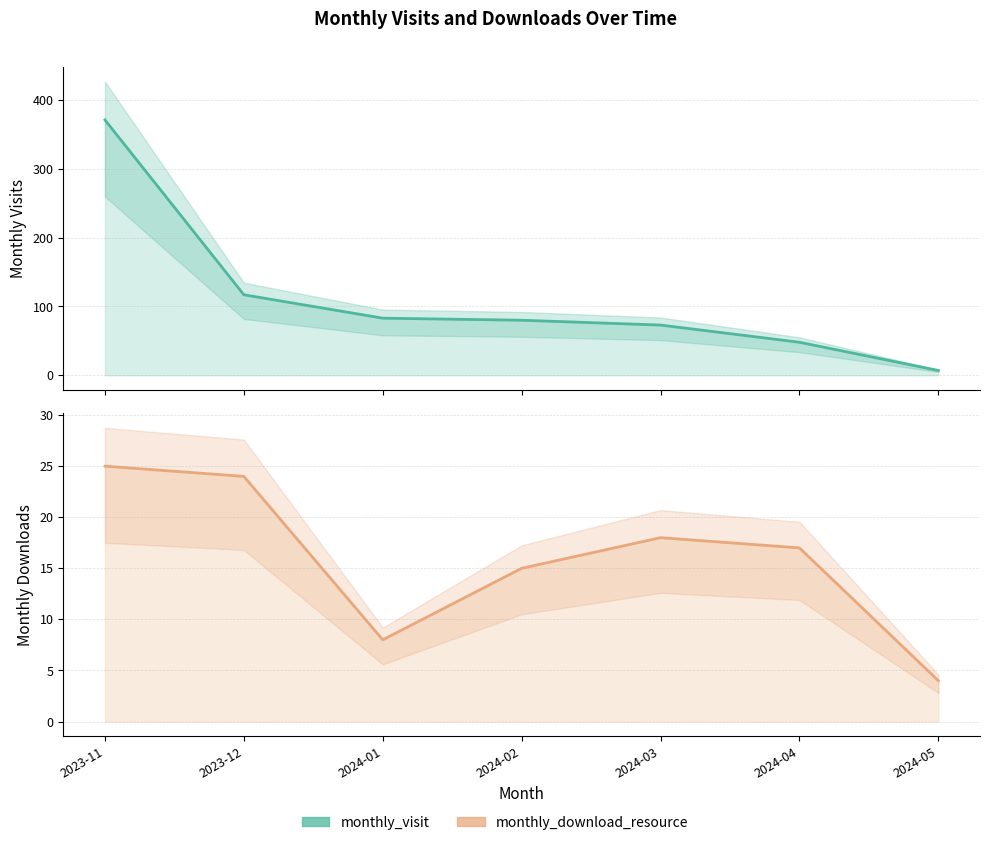

Which series has the largest total across all categories?

monthly_visit